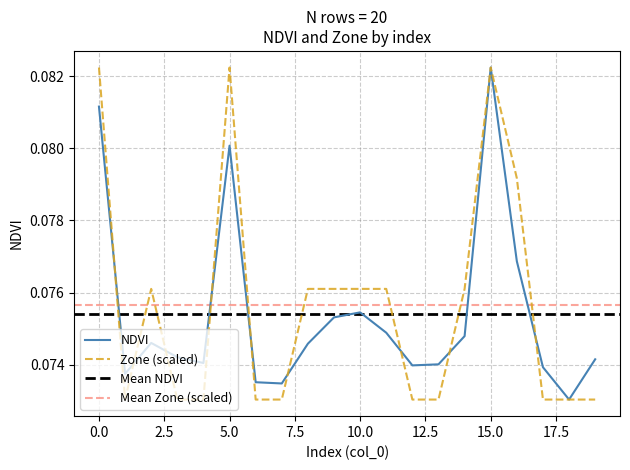

Rank the categories by Zone value from highest to lowest.

0, 5, 15, 16, 2, 8, 9, 10, 11, 14, 1, 3, 4, 6, 7, 12, 13, 17, 18, 19